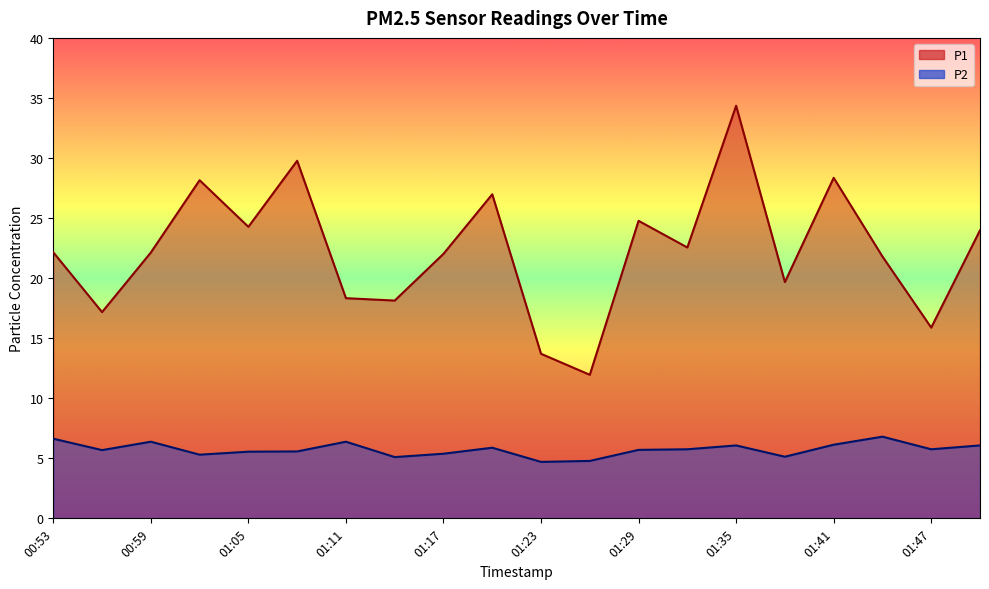

True or false: P2 has more than 0 points higher than both neighbors.

True